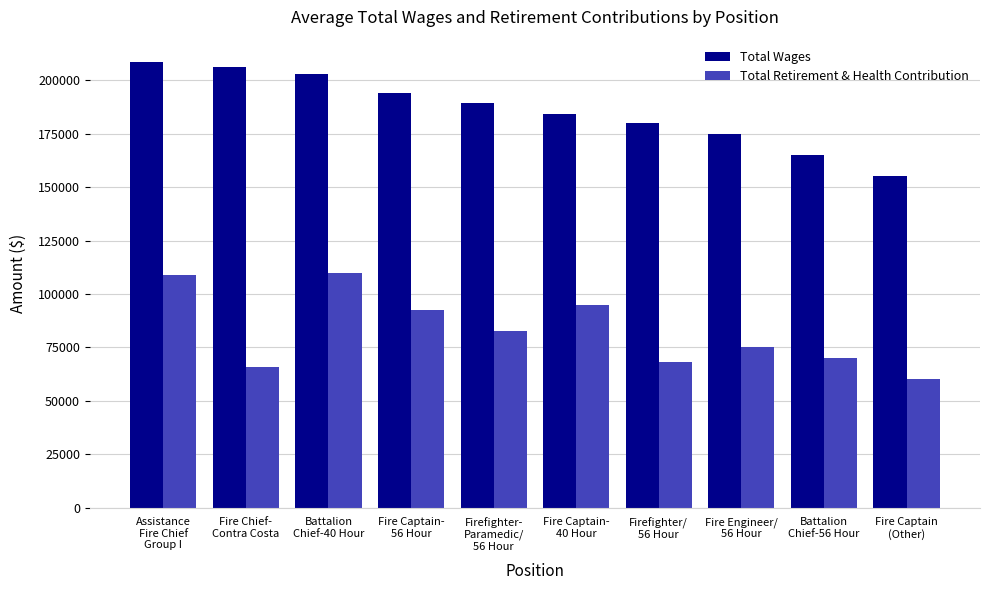

What is the label of the 4th bar from the left?

Fire Captain-
56 Hour